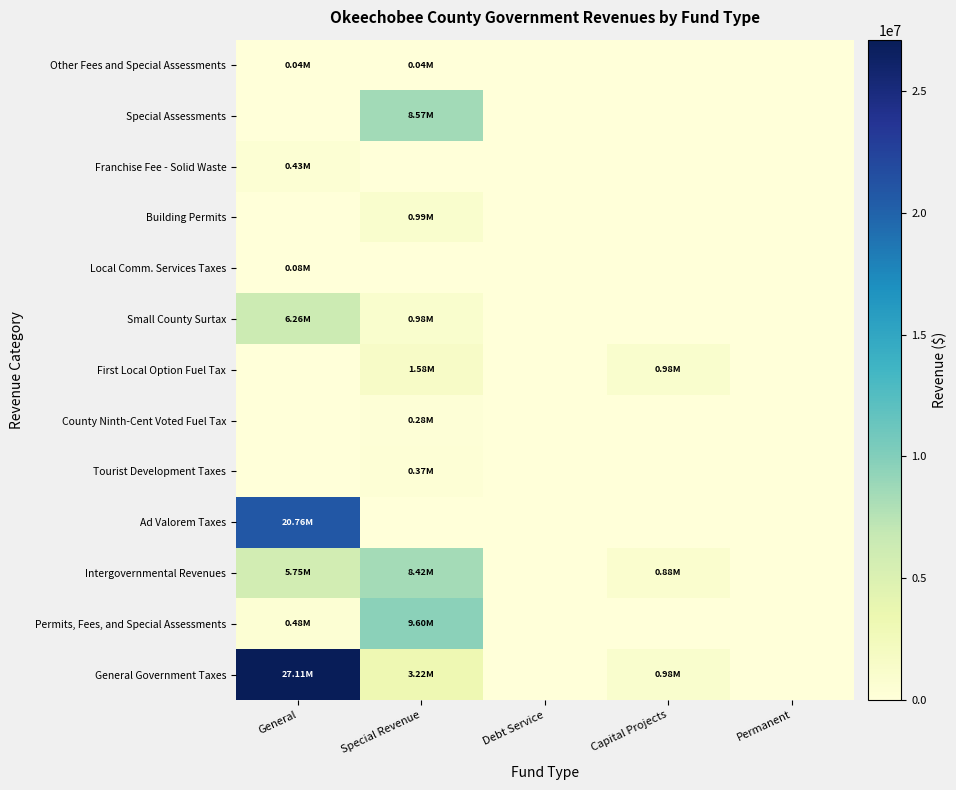

Reading left to right, list all the values displayed in this chart.

General Government Taxes: General=27106616	Special Revenue=3217402	Debt Service=0	Capital Projects=975210	Permanent=0
Permits, Fees, and Special Assessments: General=475770	Special Revenue=9595250	Debt Service=0	Capital Projects=0	Permanent=0
Intergovernmental Revenues: General=5749889	Special Revenue=8419054	Debt Service=0	Capital Projects=882203	Permanent=0
Ad Valorem Taxes: General=20758681	Special Revenue=0	Debt Service=0	Capital Projects=0	Permanent=0
Tourist Development Taxes: General=0	Special Revenue=372866	Debt Service=0	Capital Projects=0	Permanent=0
County Ninth-Cent Voted Fuel Tax: General=0	Special Revenue=284362	Debt Service=0	Capital Projects=0	Permanent=0
First Local Option Fuel Tax: General=0	Special Revenue=1582612	Debt Service=0	Capital Projects=975210	Permanent=0
Small County Surtax: General=6264313	Special Revenue=977562	Debt Service=0	Capital Projects=0	Permanent=0
Local Comm. Services Taxes: General=83622	Special Revenue=0	Debt Service=0	Capital Projects=0	Permanent=0
Building Permits: General=0	Special Revenue=988426	Debt Service=0	Capital Projects=0	Permanent=0
Franchise Fee - Solid Waste: General=432235	Special Revenue=0	Debt Service=0	Capital Projects=0	Permanent=0
Special Assessments: General=0	Special Revenue=8569820	Debt Service=0	Capital Projects=0	Permanent=0
Other Fees and Special Assessments: General=43535	Special Revenue=37004	Debt Service=0	Capital Projects=0	Permanent=0